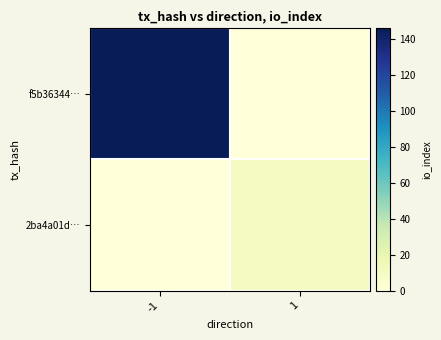

What is the spread (max minus min) of values at -1?

146